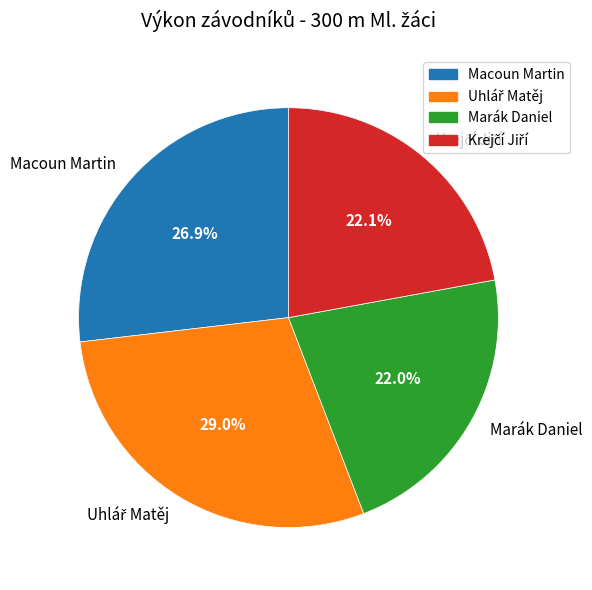

How many segments does this pie chart have?

4